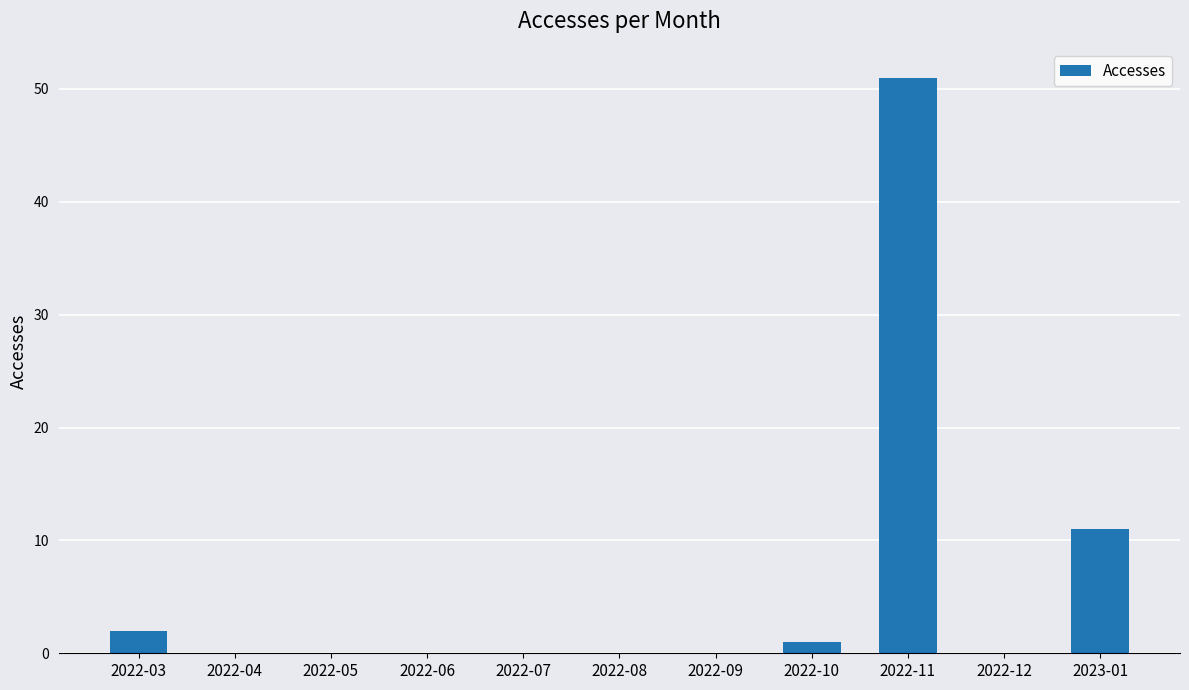

What value does the data have at 2022-11?

51